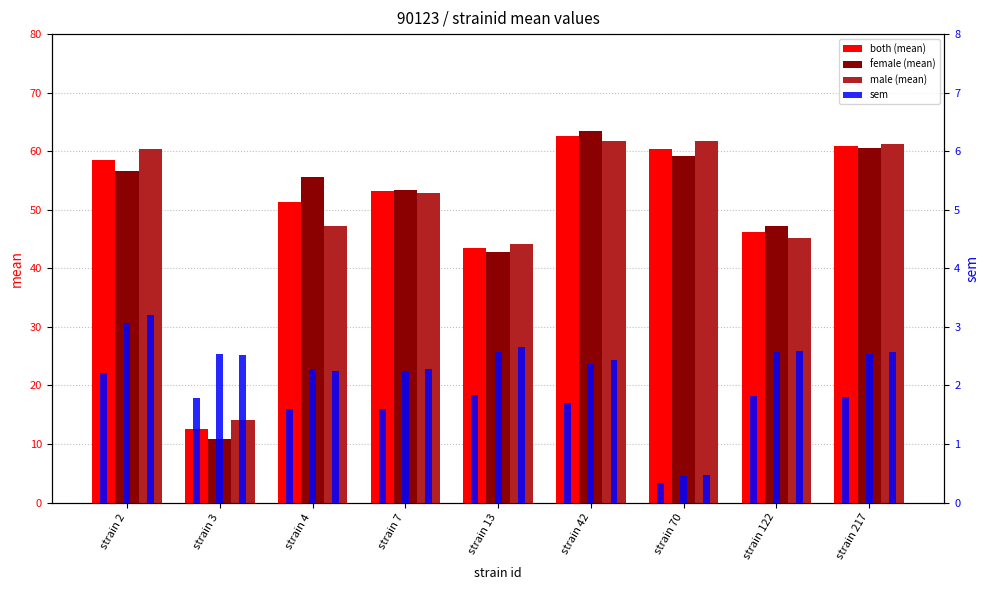

Is it true that both (mean) equals 43.4 at strain 13?

True